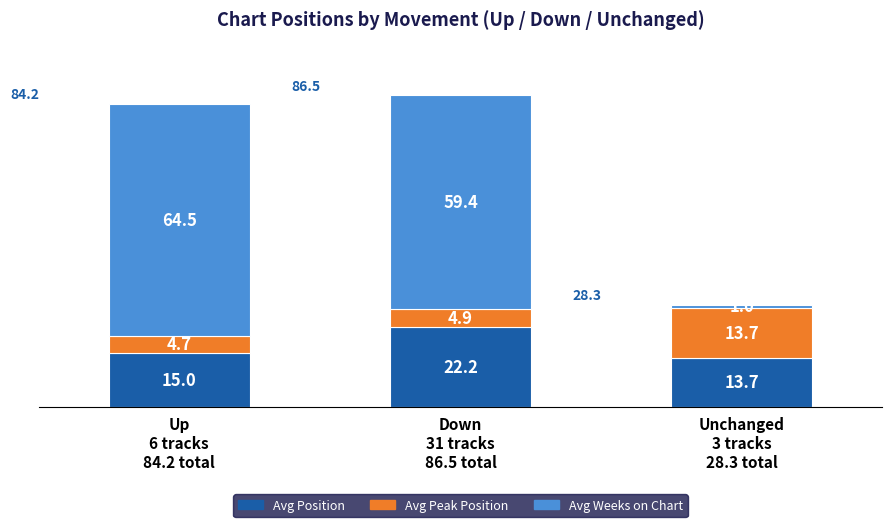

What is the lowest value of the Avg Position series?

13.7